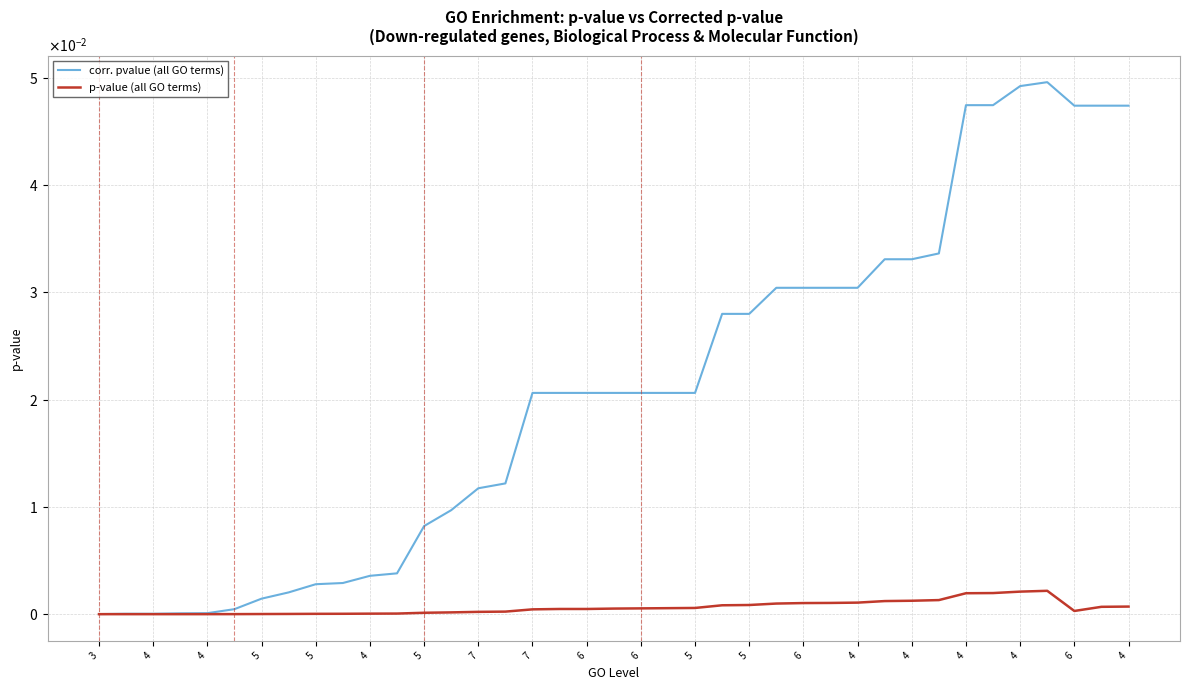

What are all the series names shown in the legend?

corr. pvalue (all GO terms), p-value (all GO terms)